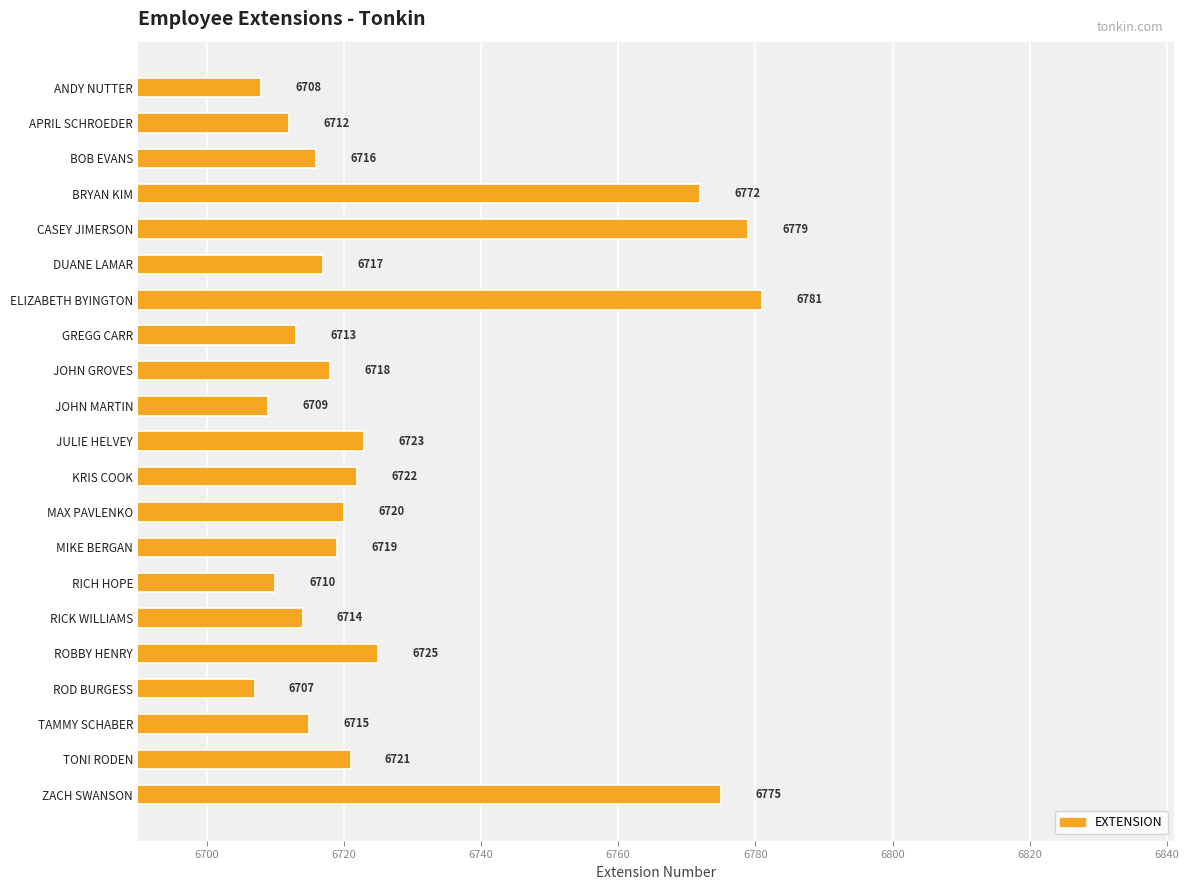

Is it true that the value at ROD BURGESS is 1529?

False